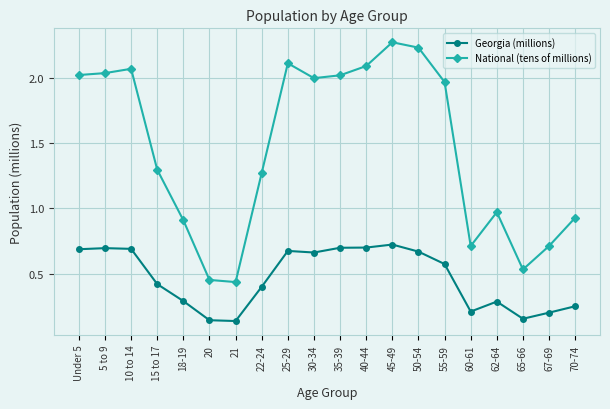

Between Under 5 and 70-74, which series saw the biggest shift?

National (tens of millions)